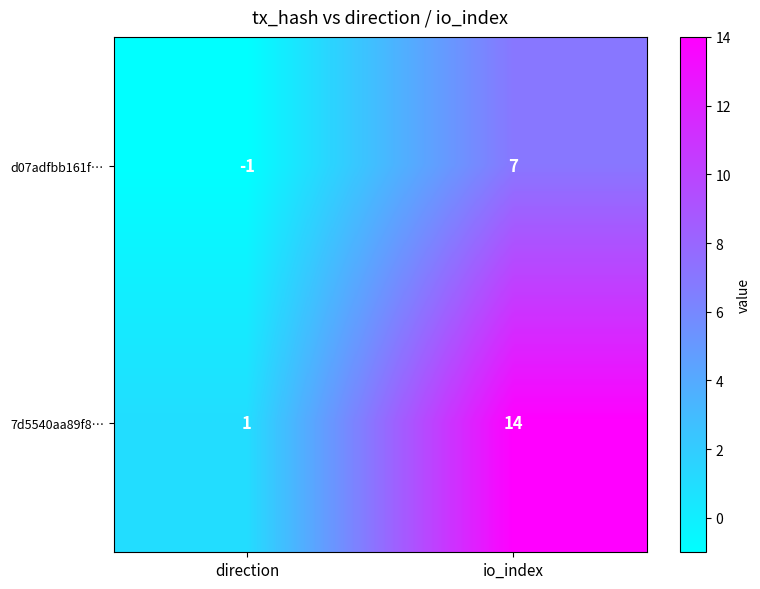

Which series has the largest total across all categories?

7d5540aa89f8…